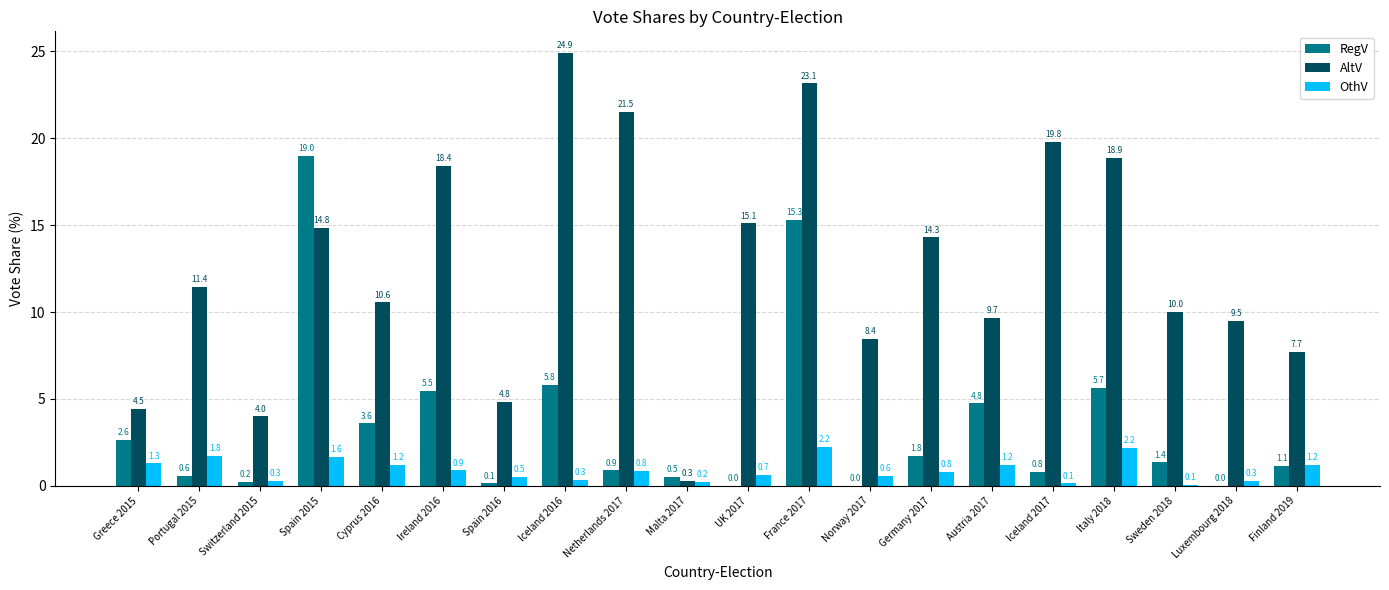

Which category has the highest value in the RegV series?

Spain 2015